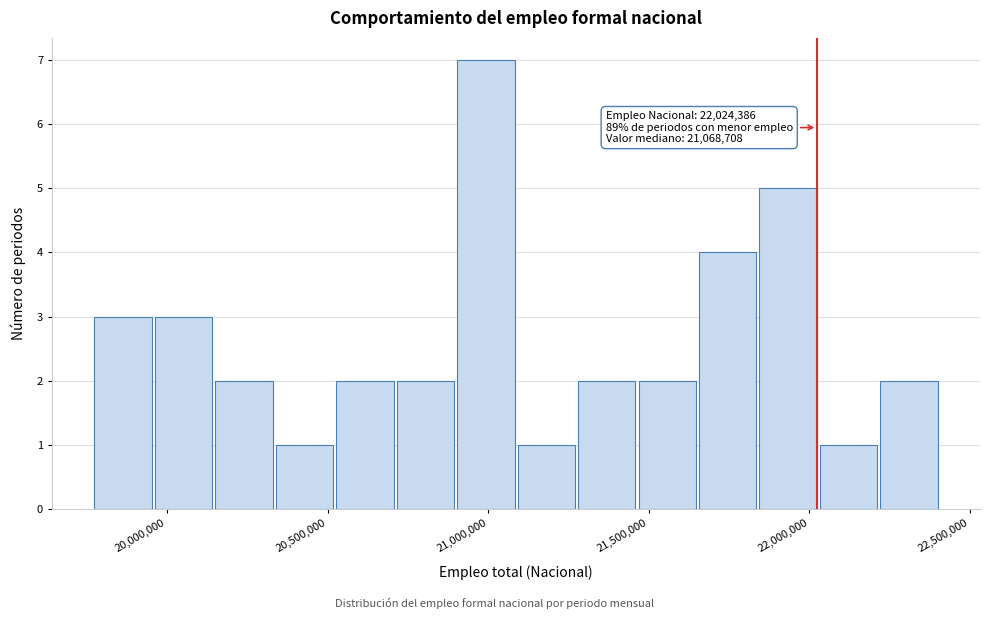

Read against the x-axis, roughly where is the centre of the tallest bar?

21000000